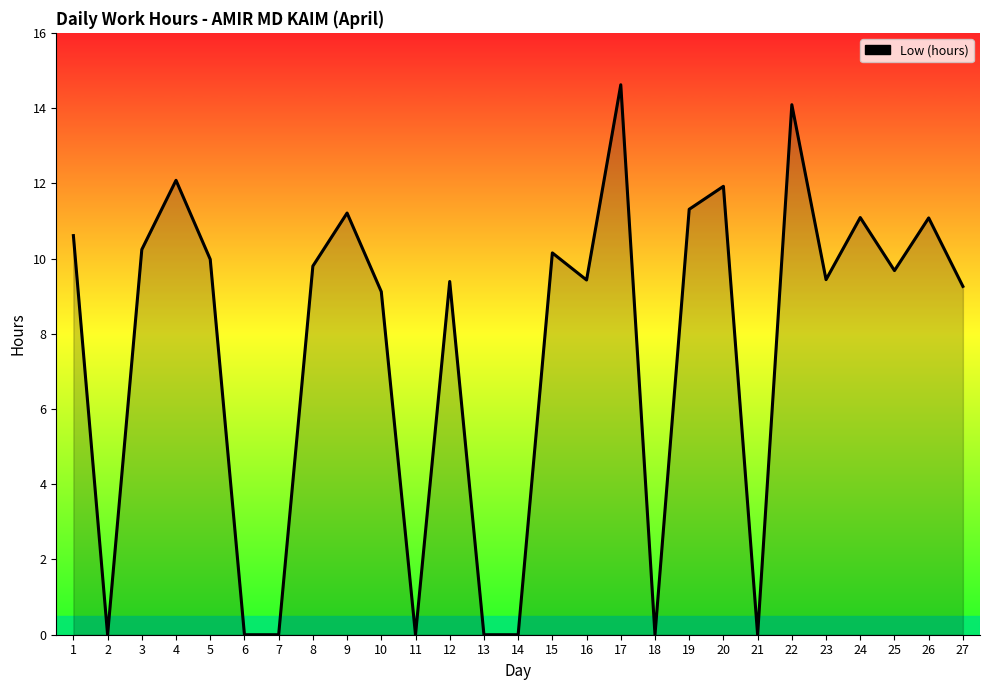

True or false: the data has more than 1 interior local peaks.

True